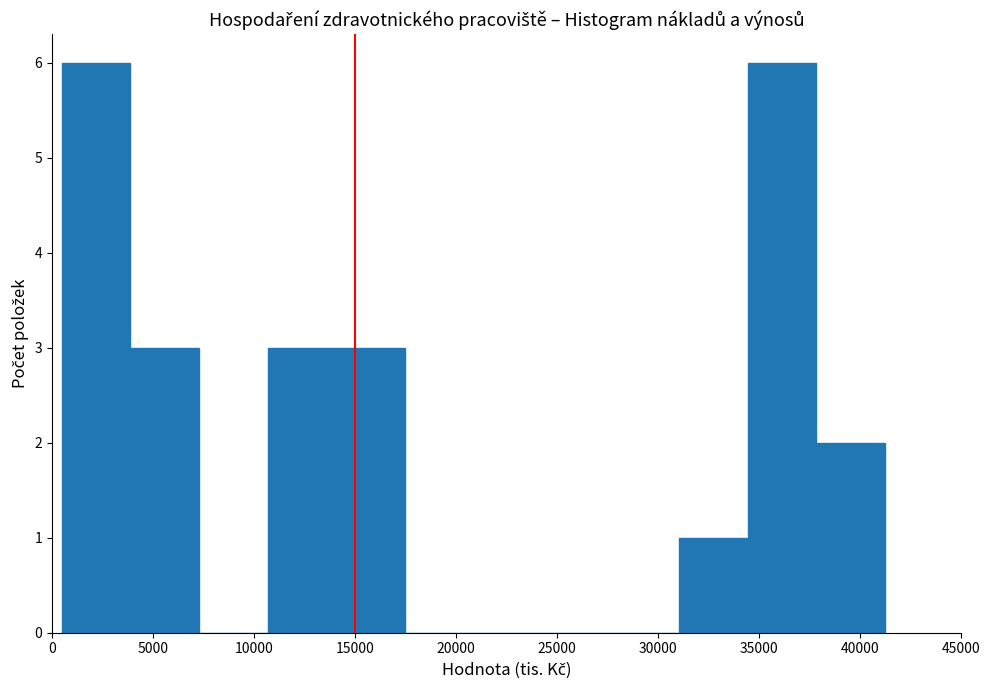

Reading left to right, list every bar in this chart as the range it spans on the x-axis followed by its height. Neither the bar edges nor the heights are printed on the chart, so give them approximately, as read against the axes.

500 to 4000: 6
4000 to 7500: 3
7500 to 10500: 0
10500 to 14000: 3
14000 to 17500: 3
17500 to 21000: 0
21000 to 24500: 0
24500 to 27500: 0
27500 to 31000: 0
31000 to 34500: 1
34500 to 38000: 6
38000 to 41000: 2